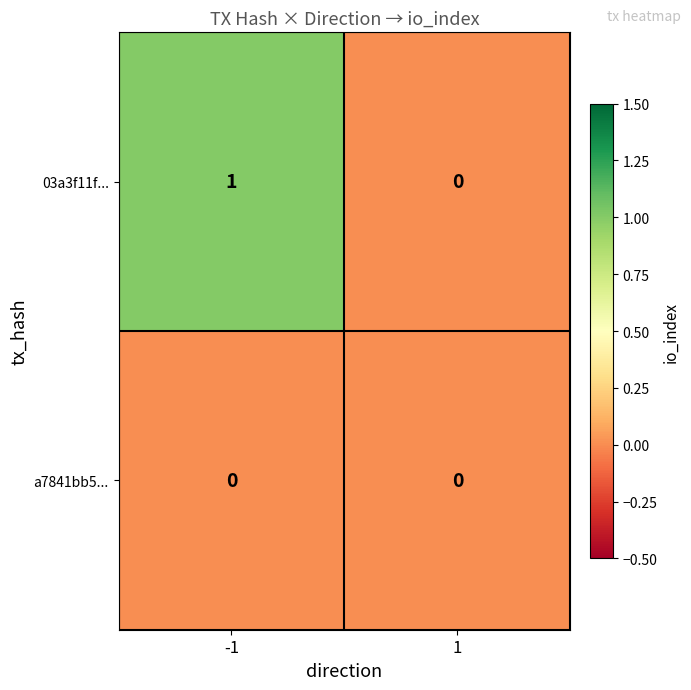

Rank the series by their average value, from highest to lowest.

03a3f11f..., a7841bb5...